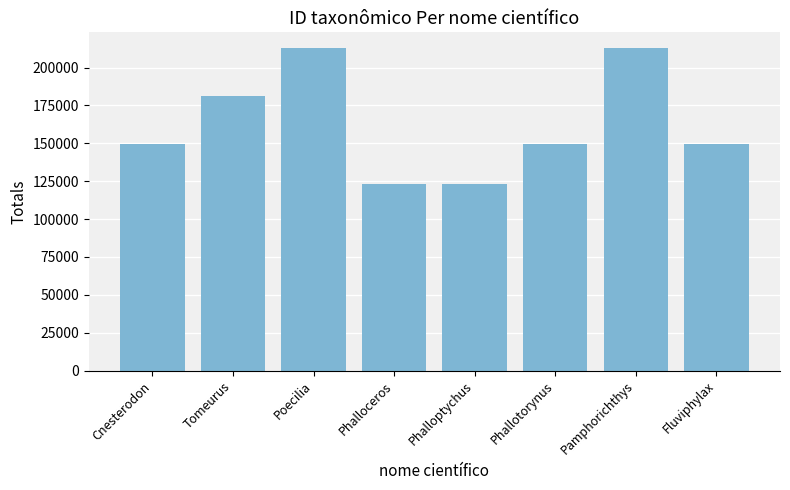

What is the label of the 6th bar from the right?

Poecilia